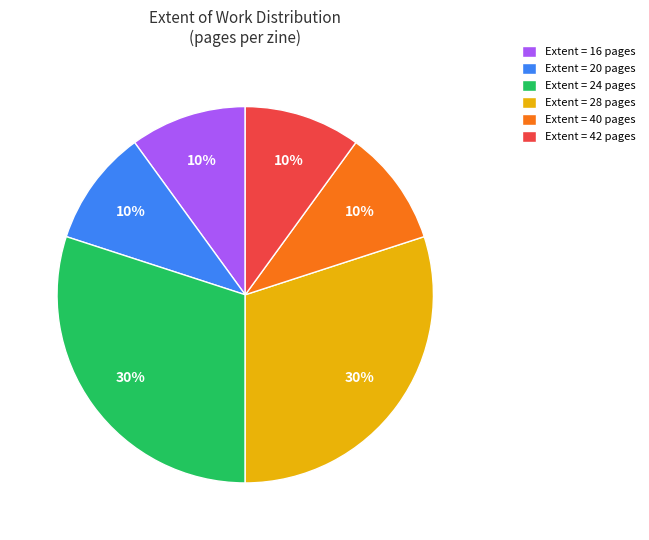

Count the number of slices in the pie.

6